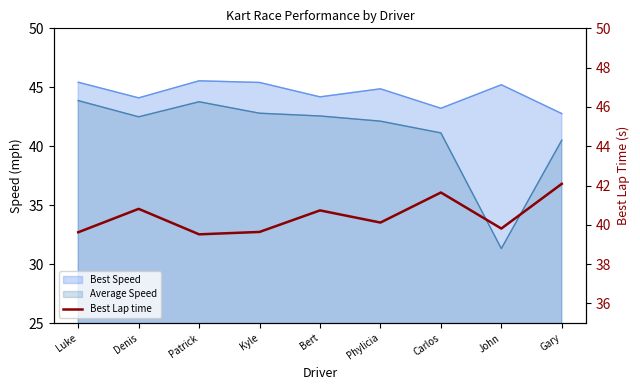

What value does the data have at Carlos?

41.6